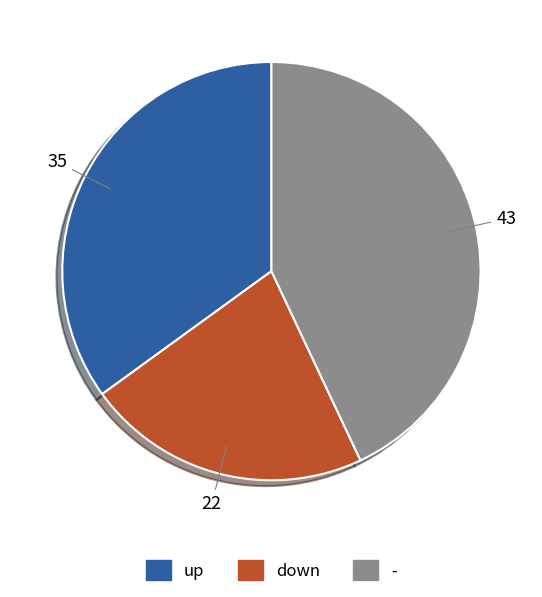

Rank the categories by value from lowest to highest.

down, up, -